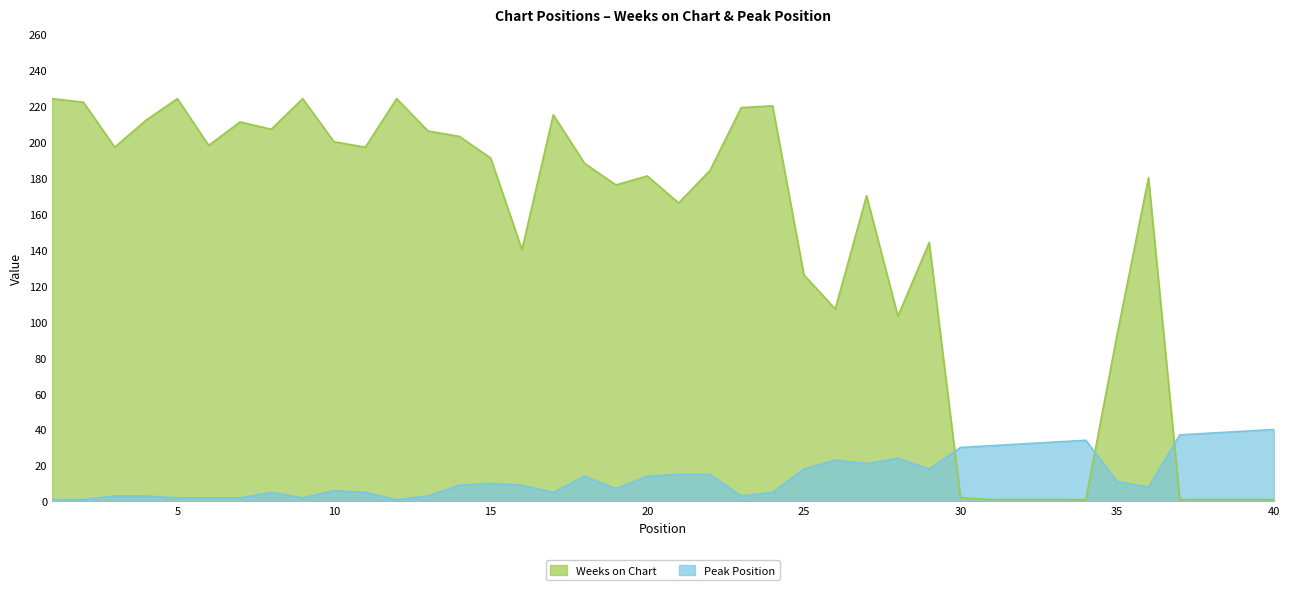

Is the value of Weeks on Chart at 21 greater than the value of Peak Position at 8?

Yes